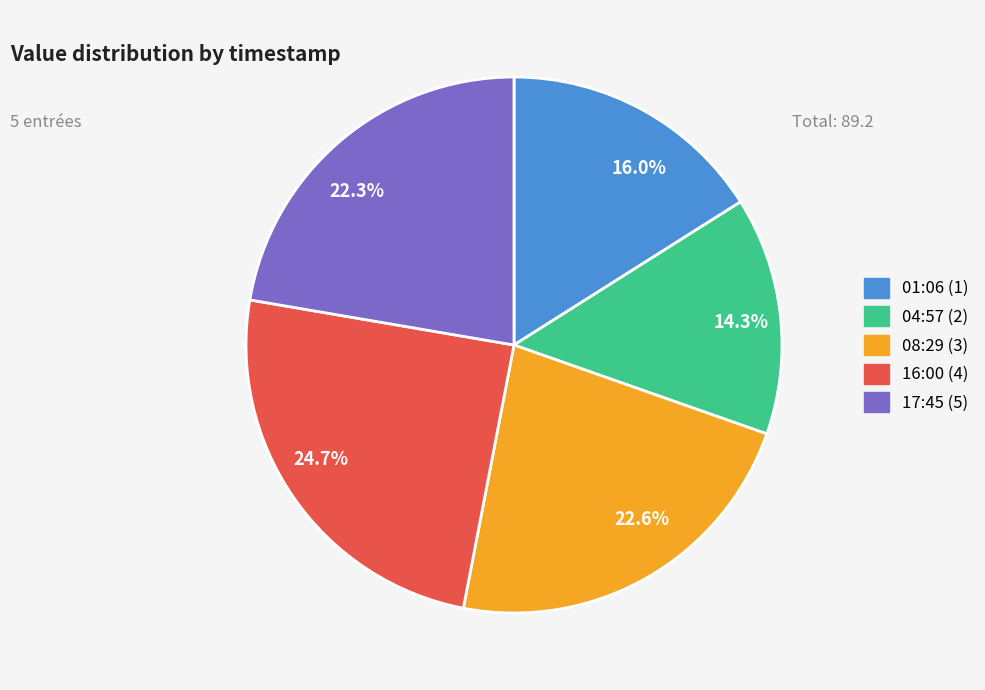

Is there any slice that represents more than half of the pie?

No